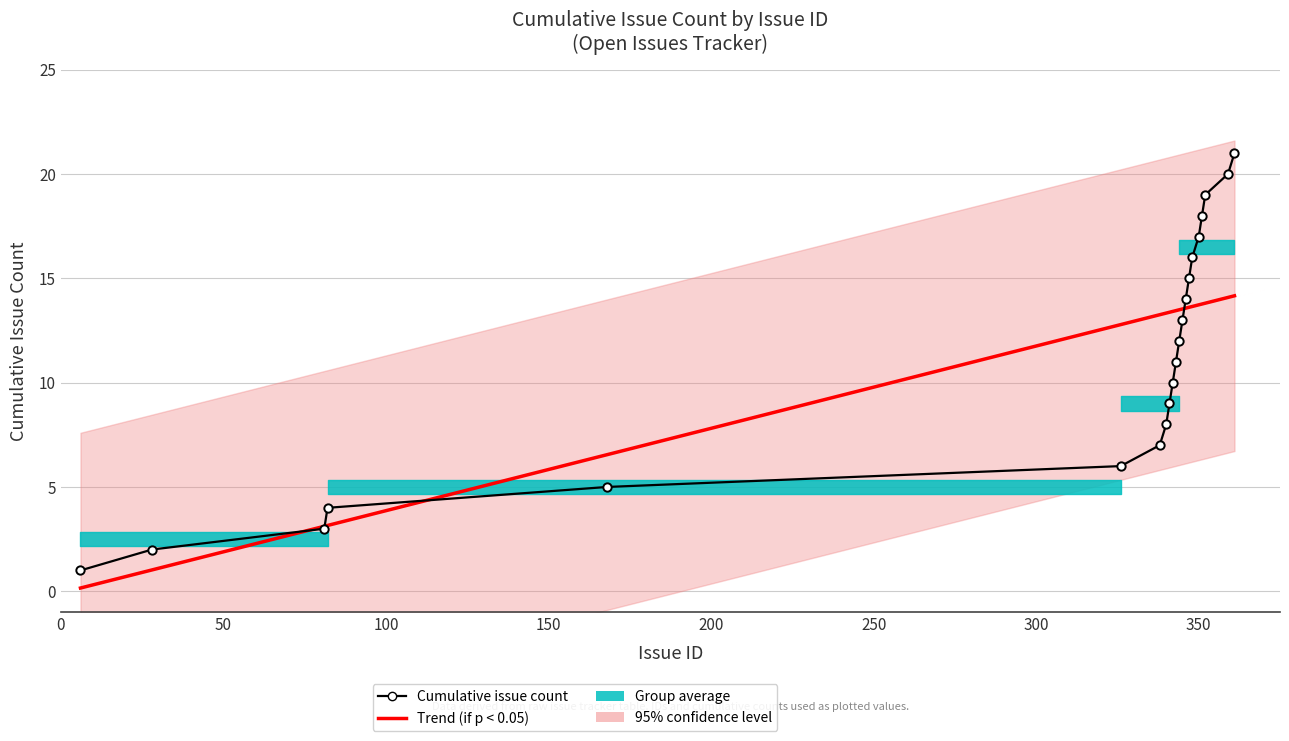

True or false: Cumulative issue count and Trend (if p < 0.05) intersect in this chart.

True